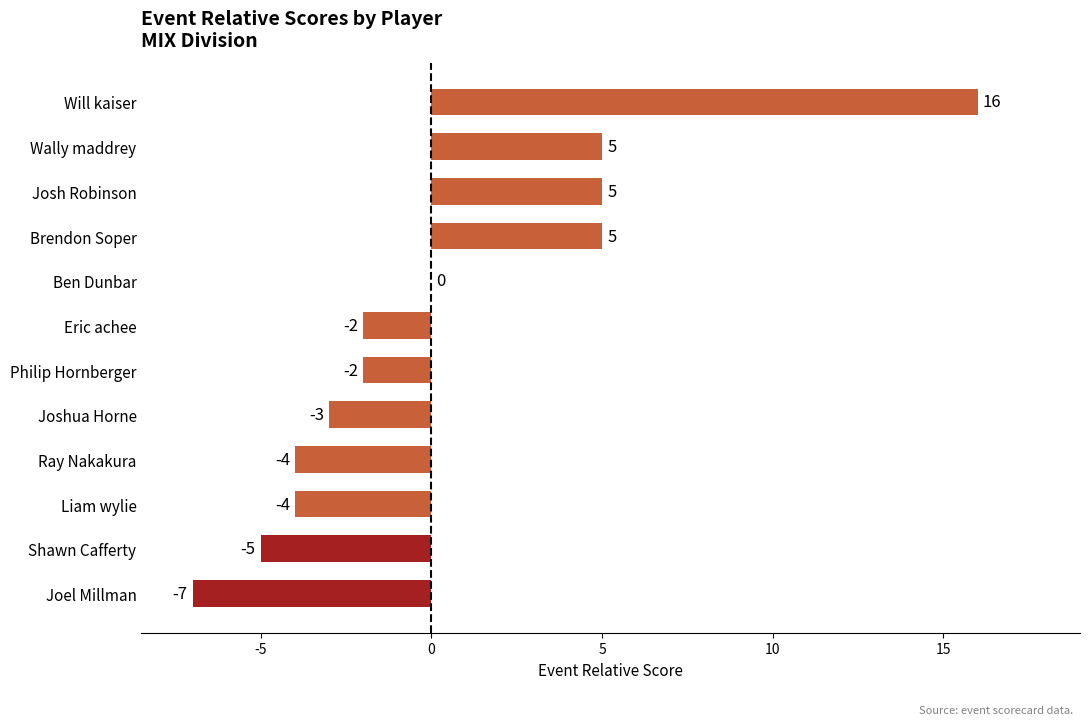

Read the value at Brendon Soper.

5